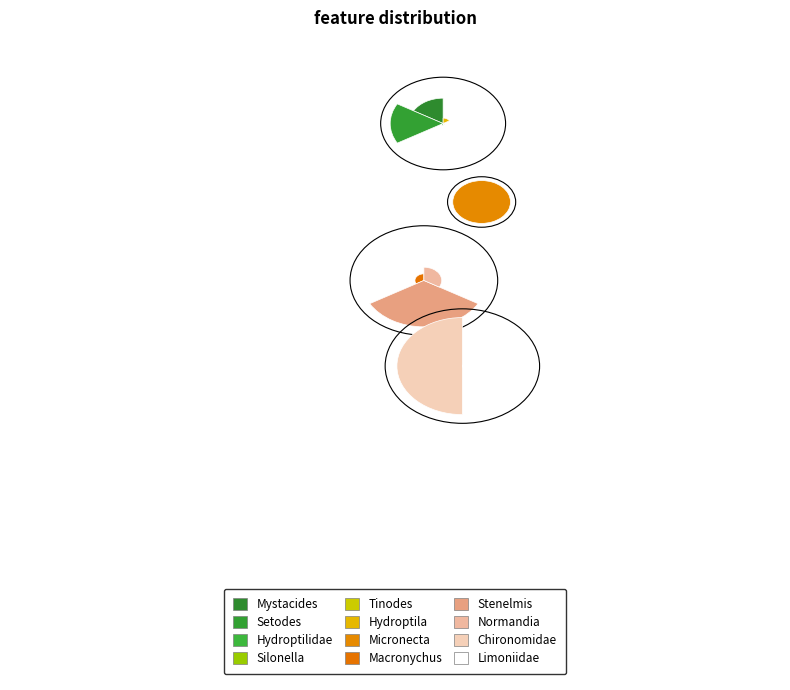

What is the ratio of the value at Silonella to the value at Limoniidae?

2.0